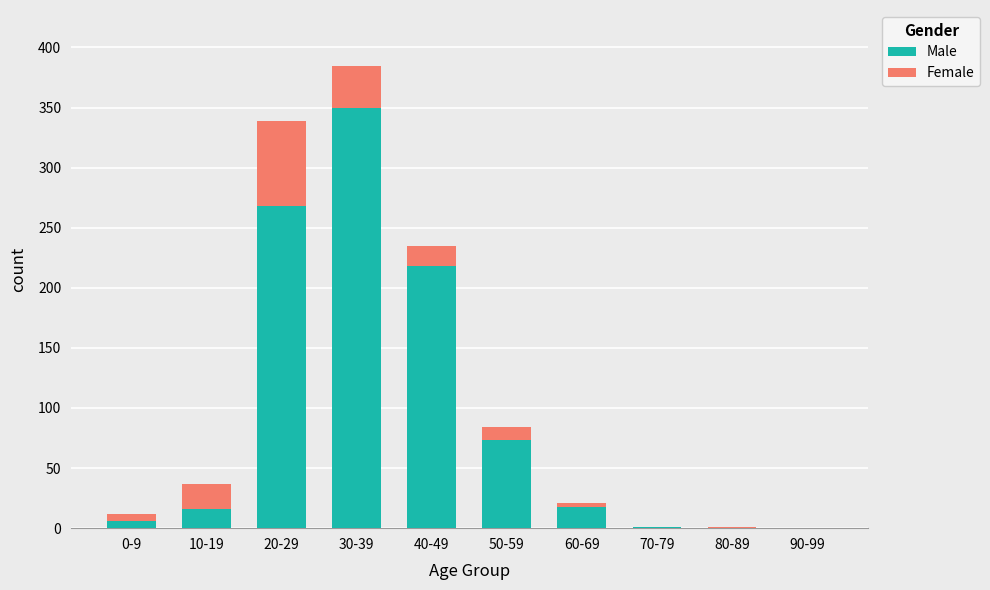

True or false: Male has a value of 202 at 80-89.

False